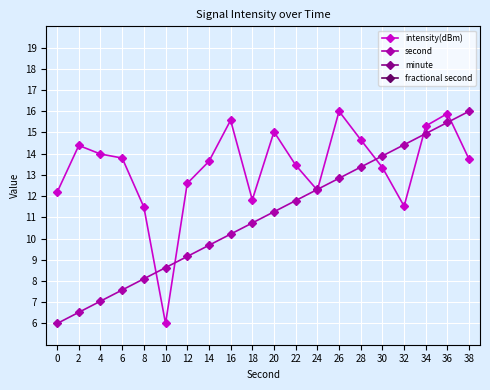

True or false: fractional second has more than 0 interior local peaks.

False